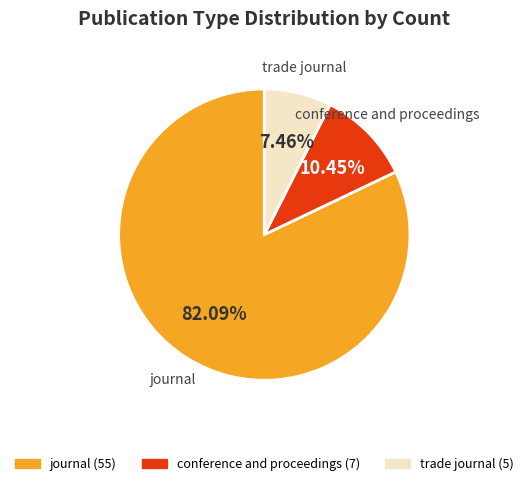

Approximately how many times larger is the value at journal compared to conference and proceedings?

7.9